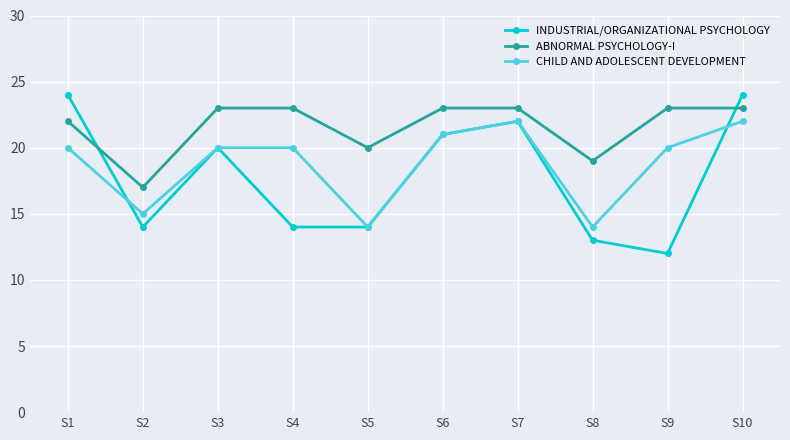

Reading left to right, list all the values displayed in this chart.

INDUSTRIAL/ORGANIZATIONAL PSYCHOLOGY: S1=24	S2=14	S3=20	S4=14	S5=14	S6=21	S7=22	S8=13	S9=12	S10=24
ABNORMAL PSYCHOLOGY-I: S1=22	S2=17	S3=23	S4=23	S5=20	S6=23	S7=23	S8=19	S9=23	S10=23
CHILD AND ADOLESCENT DEVELOPMENT: S1=20	S2=15	S3=20	S4=20	S5=14	S6=21	S7=22	S8=14	S9=20	S10=22